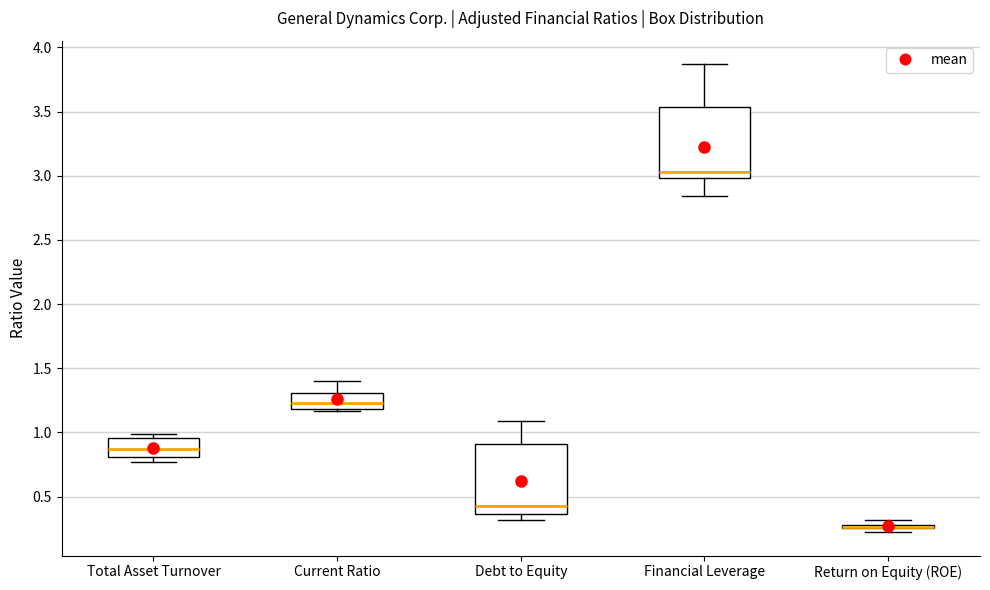

Where does the lower whisker of the box for Financial Leverage end on the y-axis? The values are not printed on the chart, so give them approximately, as read against the axis.

2.85